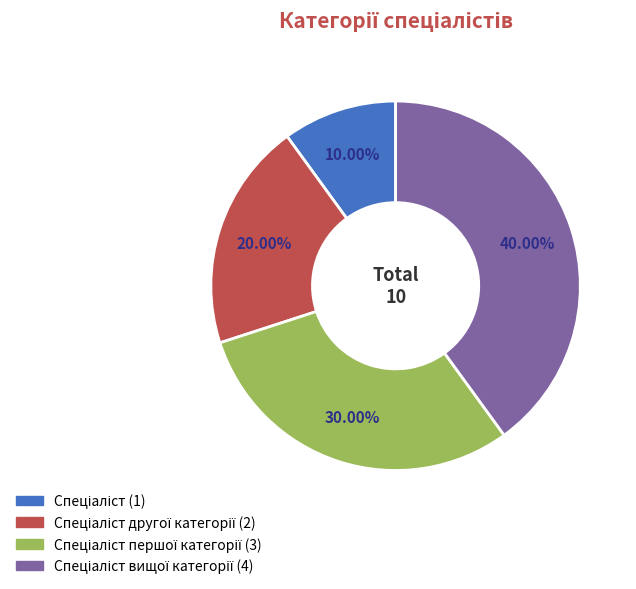

Is there a majority slice in this chart?

No